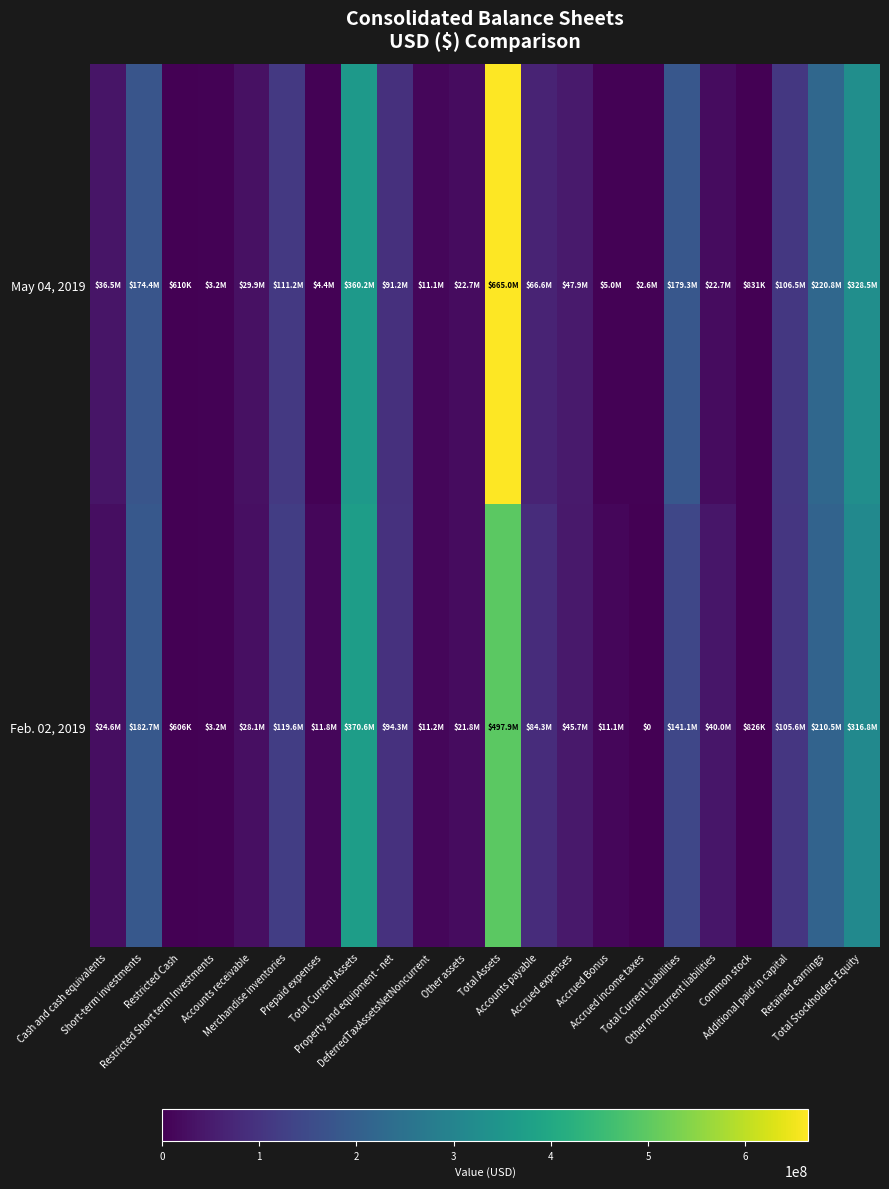

What is the minimum value for May 04, 2019?

610000